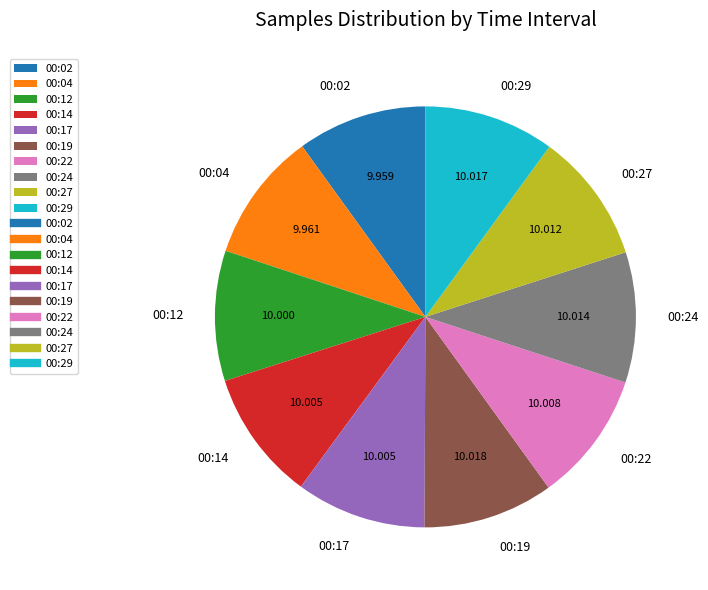

How many segments does this pie chart have?

10